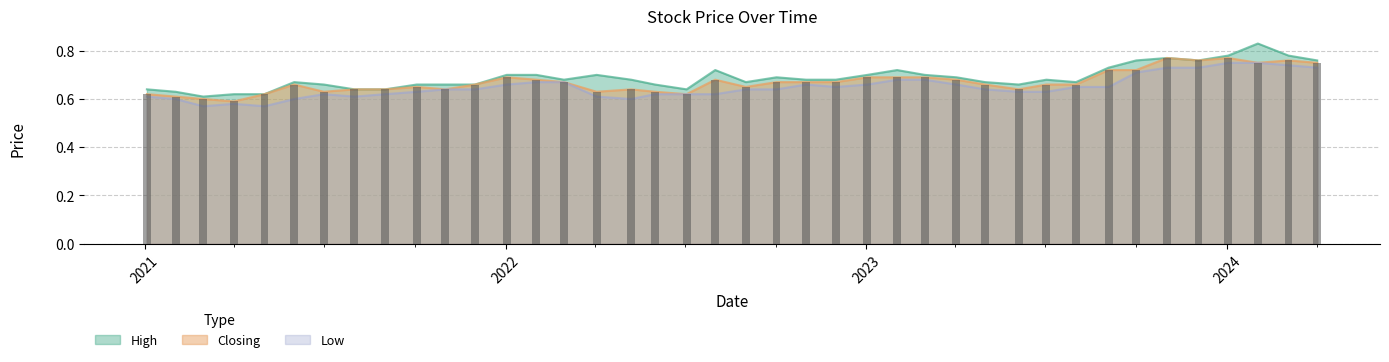

Which series has the largest range (max minus min)?

High